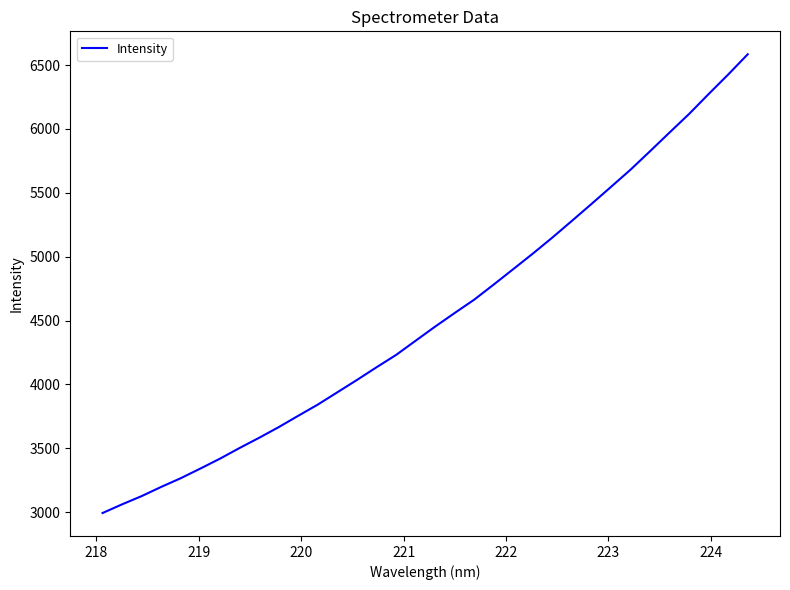

How many lines are shown in the chart?

1